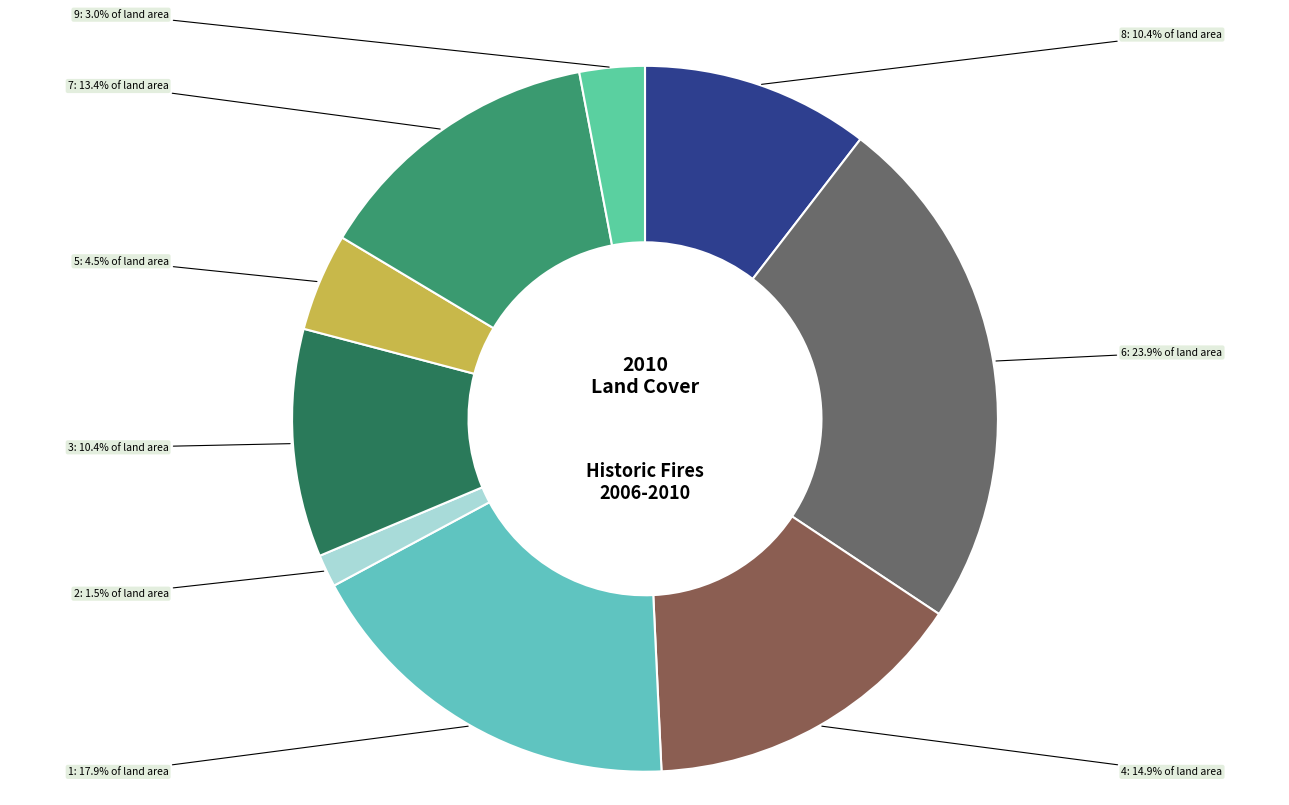

To the nearest percent, what is the difference between the largest and smallest slice percentages?

22%